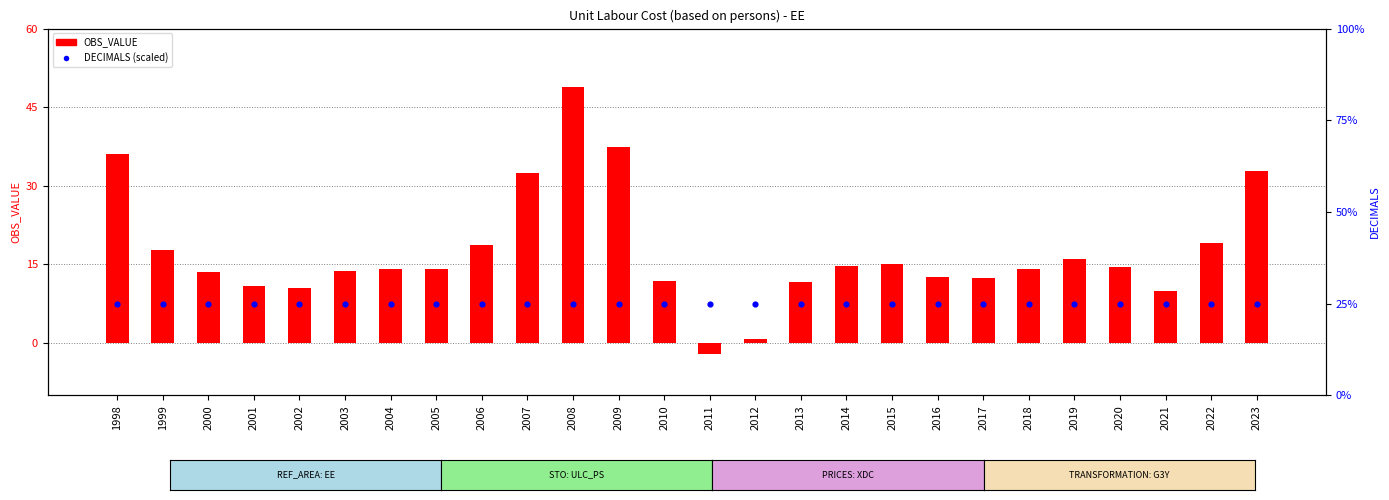

At how many categories does at least one series exceed 16?

26